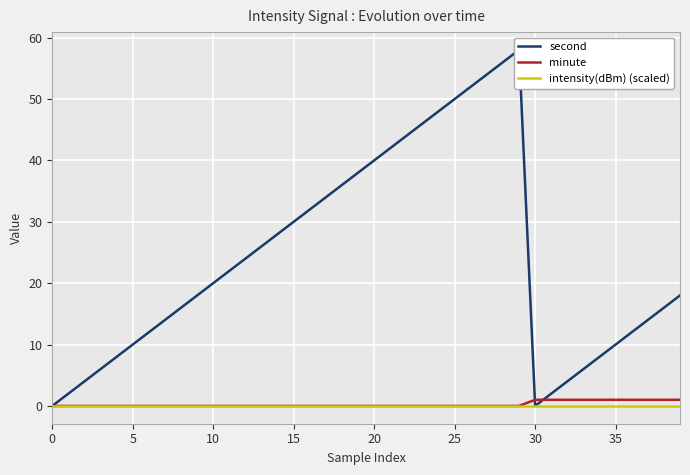

What is the difference between the second highest and second lowest values in the second series?

56.0